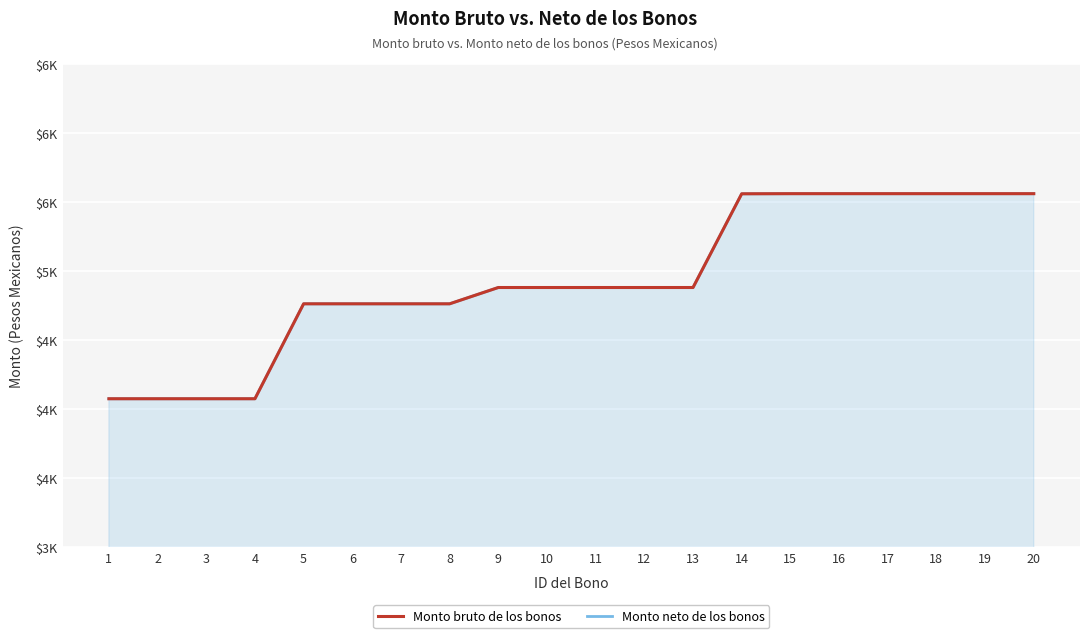

True or false: Monto bruto de los bonos and Monto neto de los bonos intersect in this chart.

False